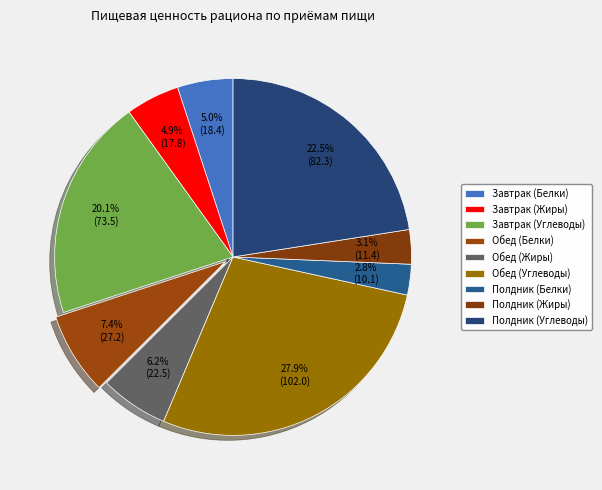

What is the largest slice in the pie chart?

Обед (Углеводы)